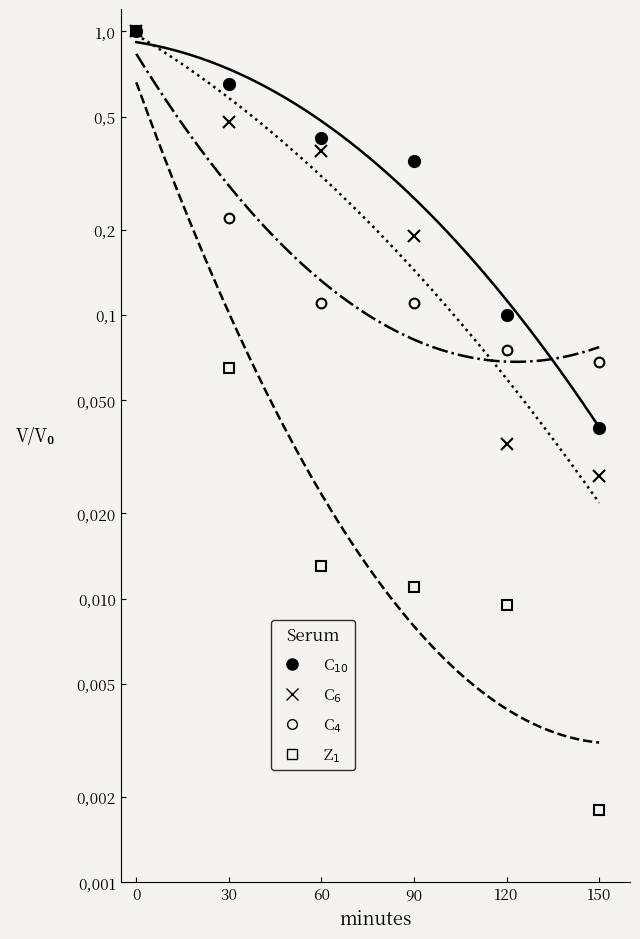

What is the total value across all series at 60?

0.9